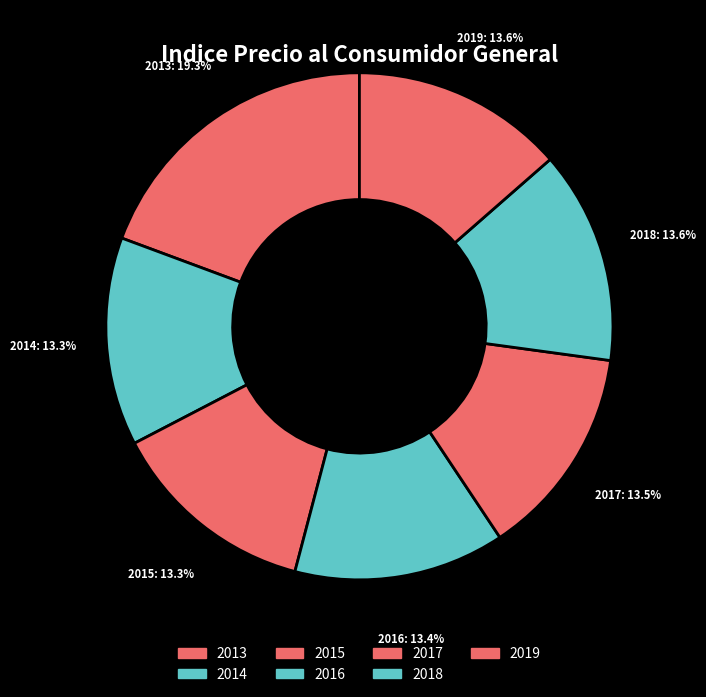

To the nearest percent, what is the combined percentage of 2018 and 2017?

27%